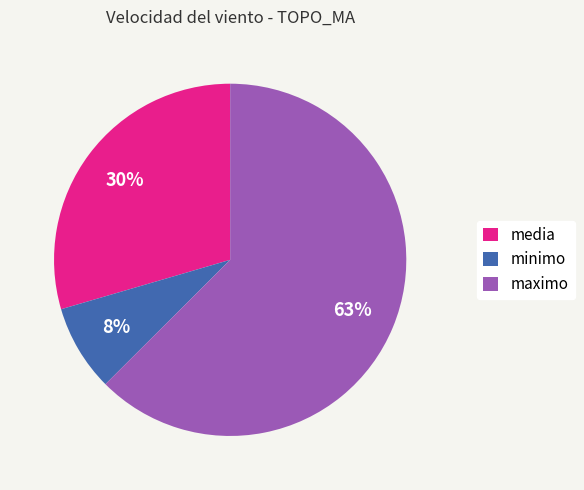

Is it true that media is 30% of the pie?

True